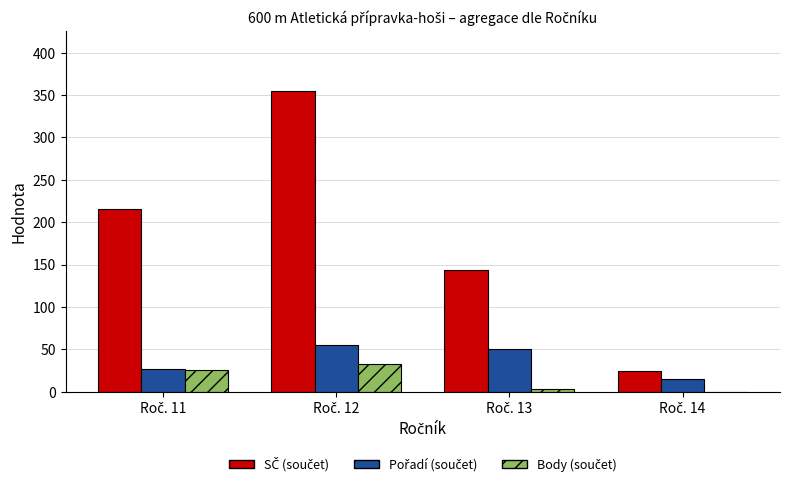

What is the maximum value shown in the chart?

355